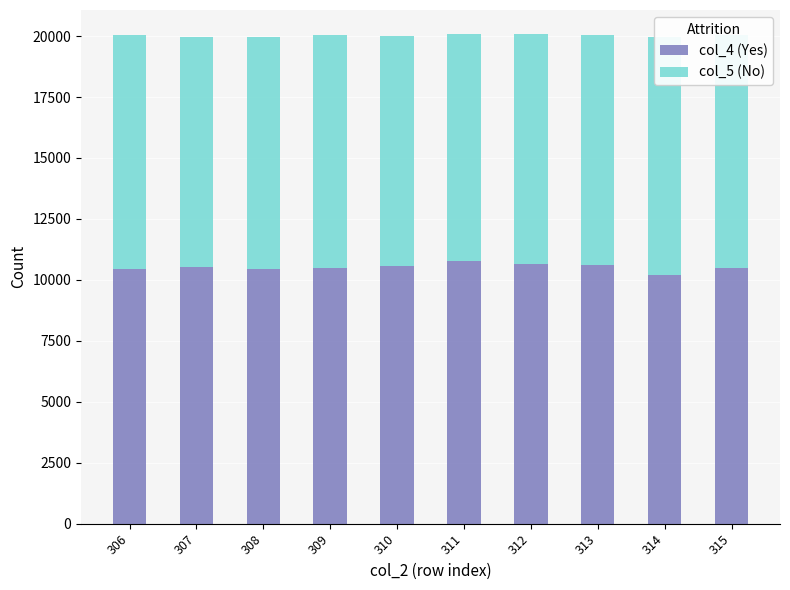

What is the difference between the maximum and minimum values in the col_5 (No) series?

498